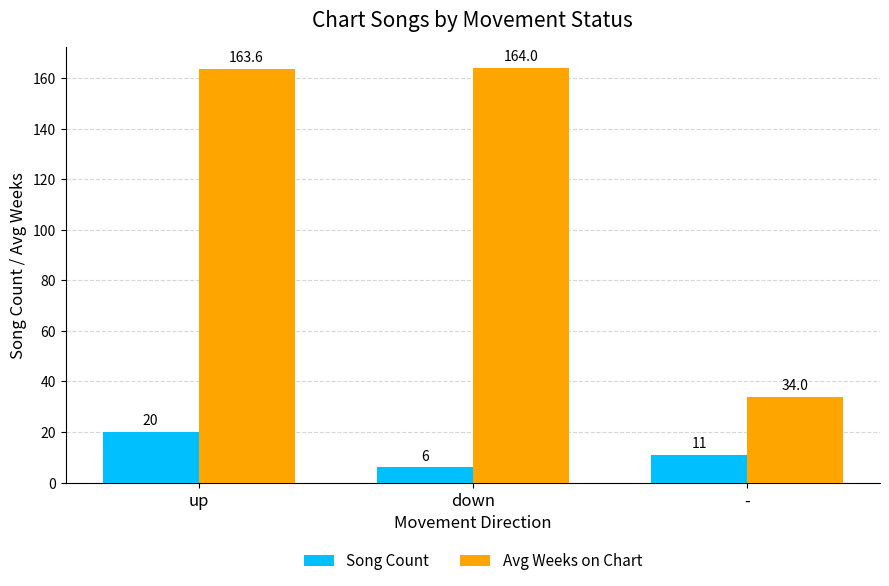

Reading right to left, what are all the values shown in this chart?

Song Count: -=11.0	down=6.0	up=20.0
Avg Weeks on Chart: -=34.0	down=164.0	up=163.6